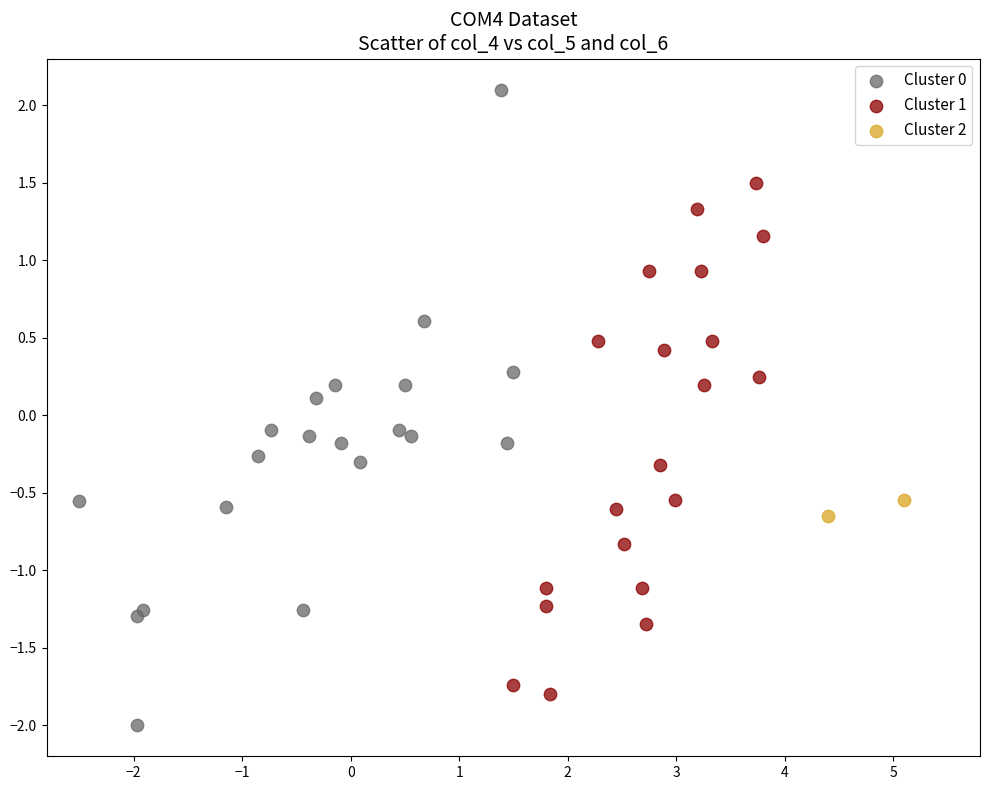

Which series has the widest spread of Y values?

Cluster 0